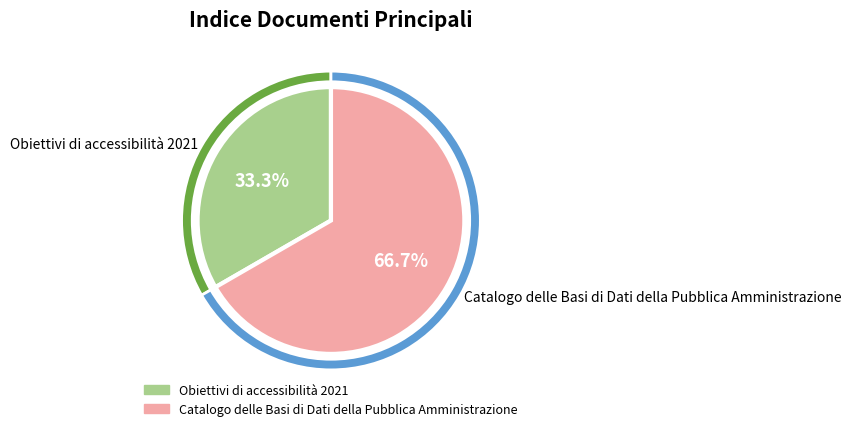

Is there a majority slice in this chart?

Yes